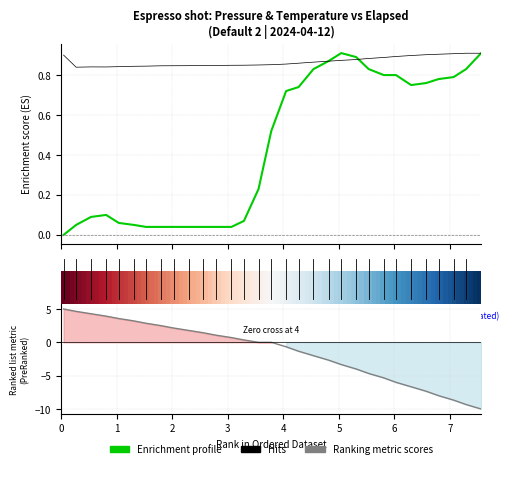

Is the value of Hits at 1 greater than the value of Ranking metric scores at 1?

No